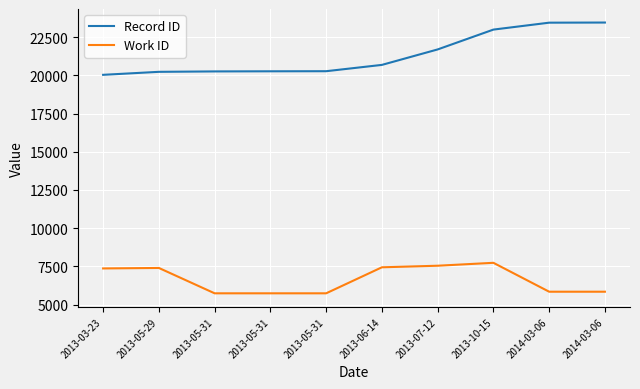

How many lines are shown in the chart?

2